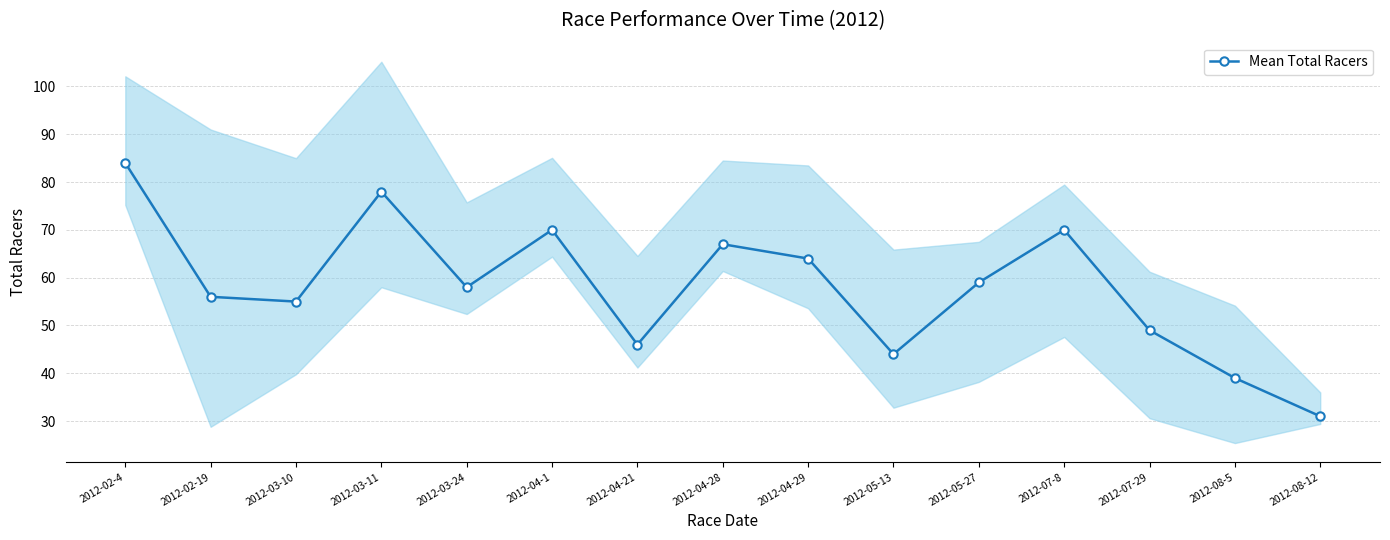

What is the value of the 10th point from the left?

44